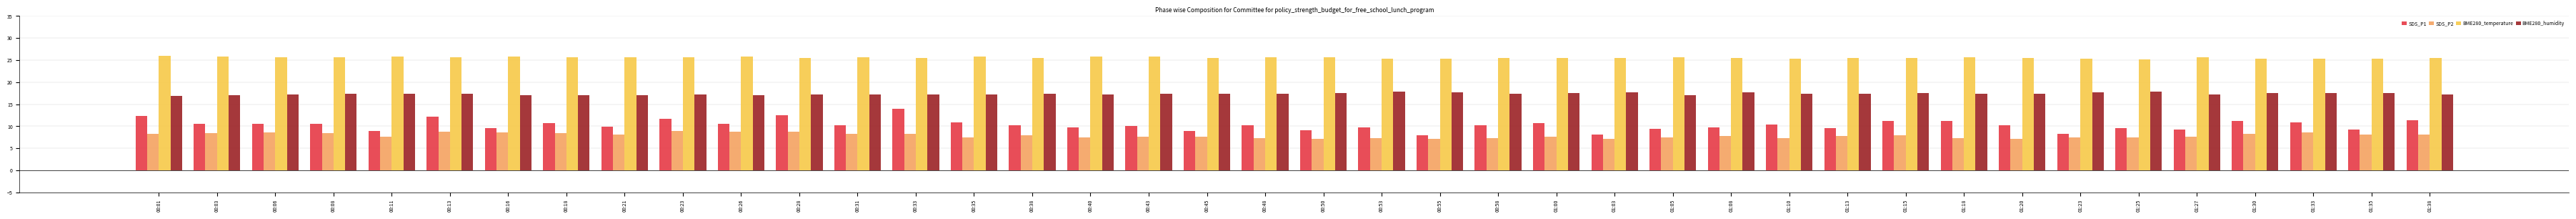

What is the minimum value shown in the chart?

7.1